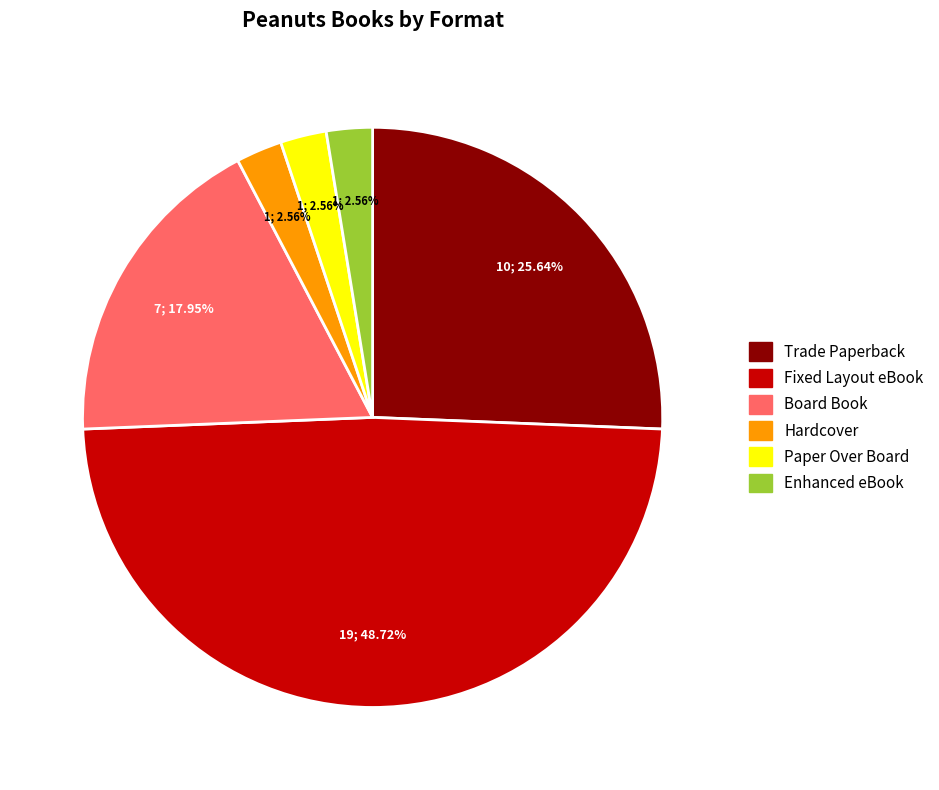

To the nearest percent, what is the average slice percentage?

17%